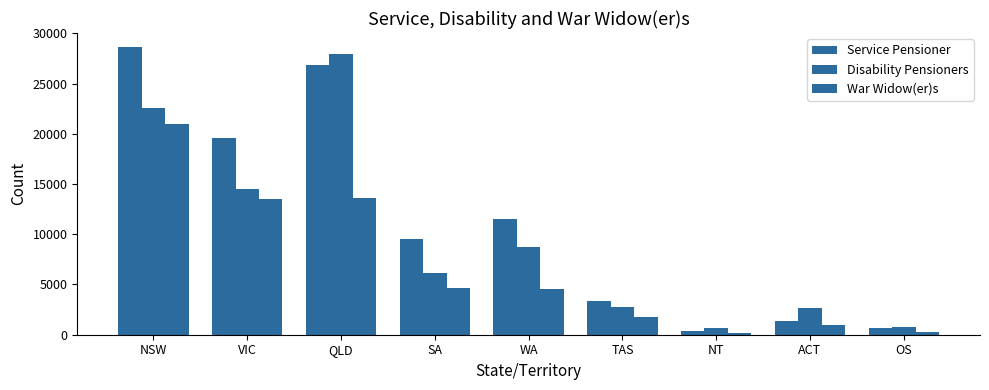

How many categories are shown in the chart?

9